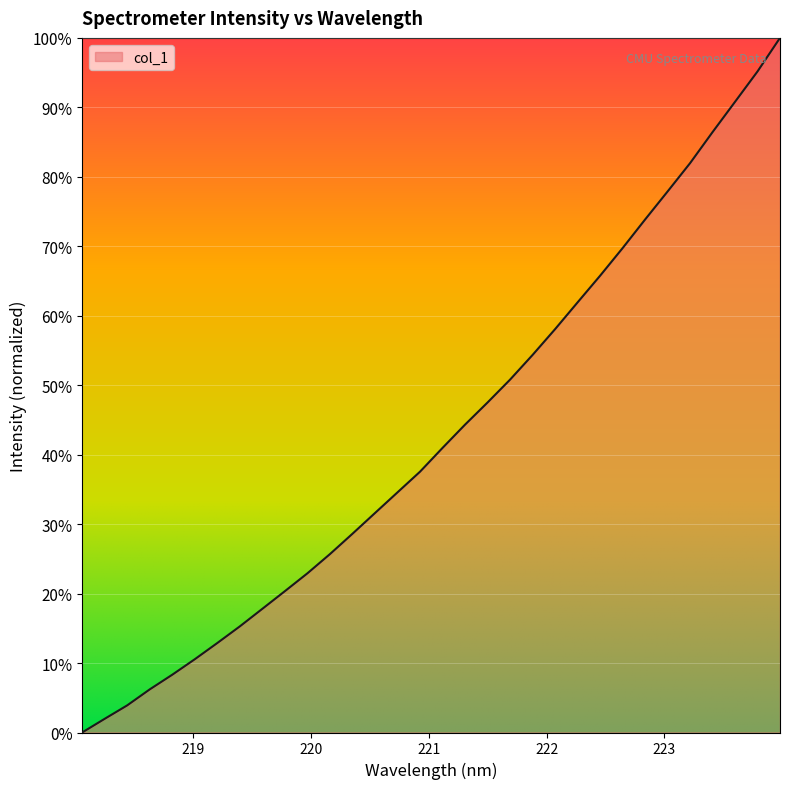

What is the difference between the maximum and minimum values?

100.0